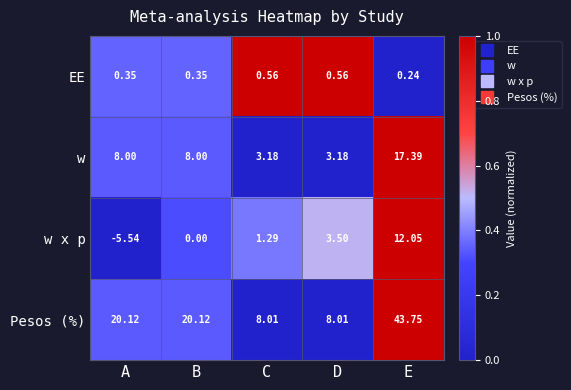

At which label does w x p first exceed 1?

C